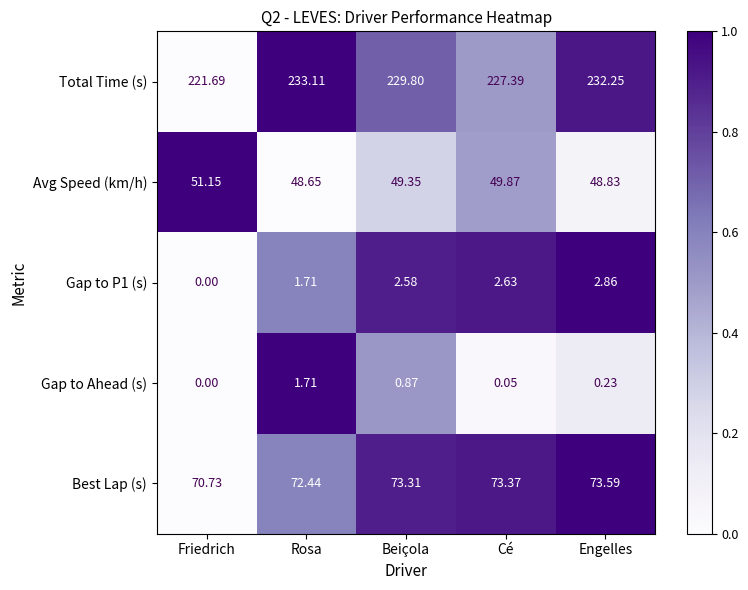

Which series changed the most between Rosa and Cé?

Total Time (s)